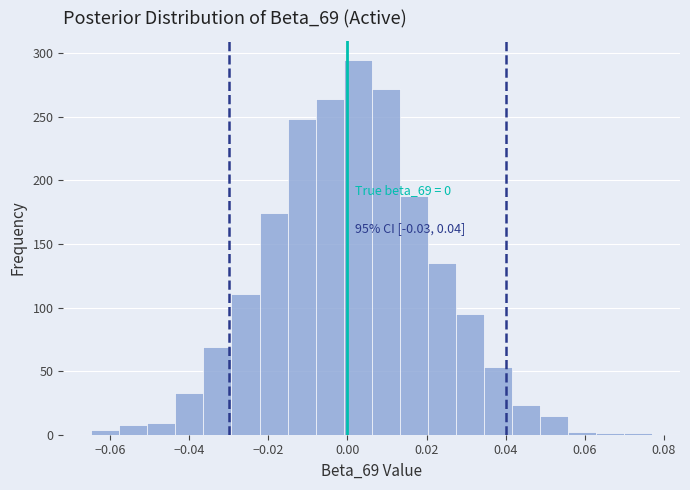

Around what value on the x-axis is the tallest bar? Give the approximate position of its centre, as read against the axis.

0.002